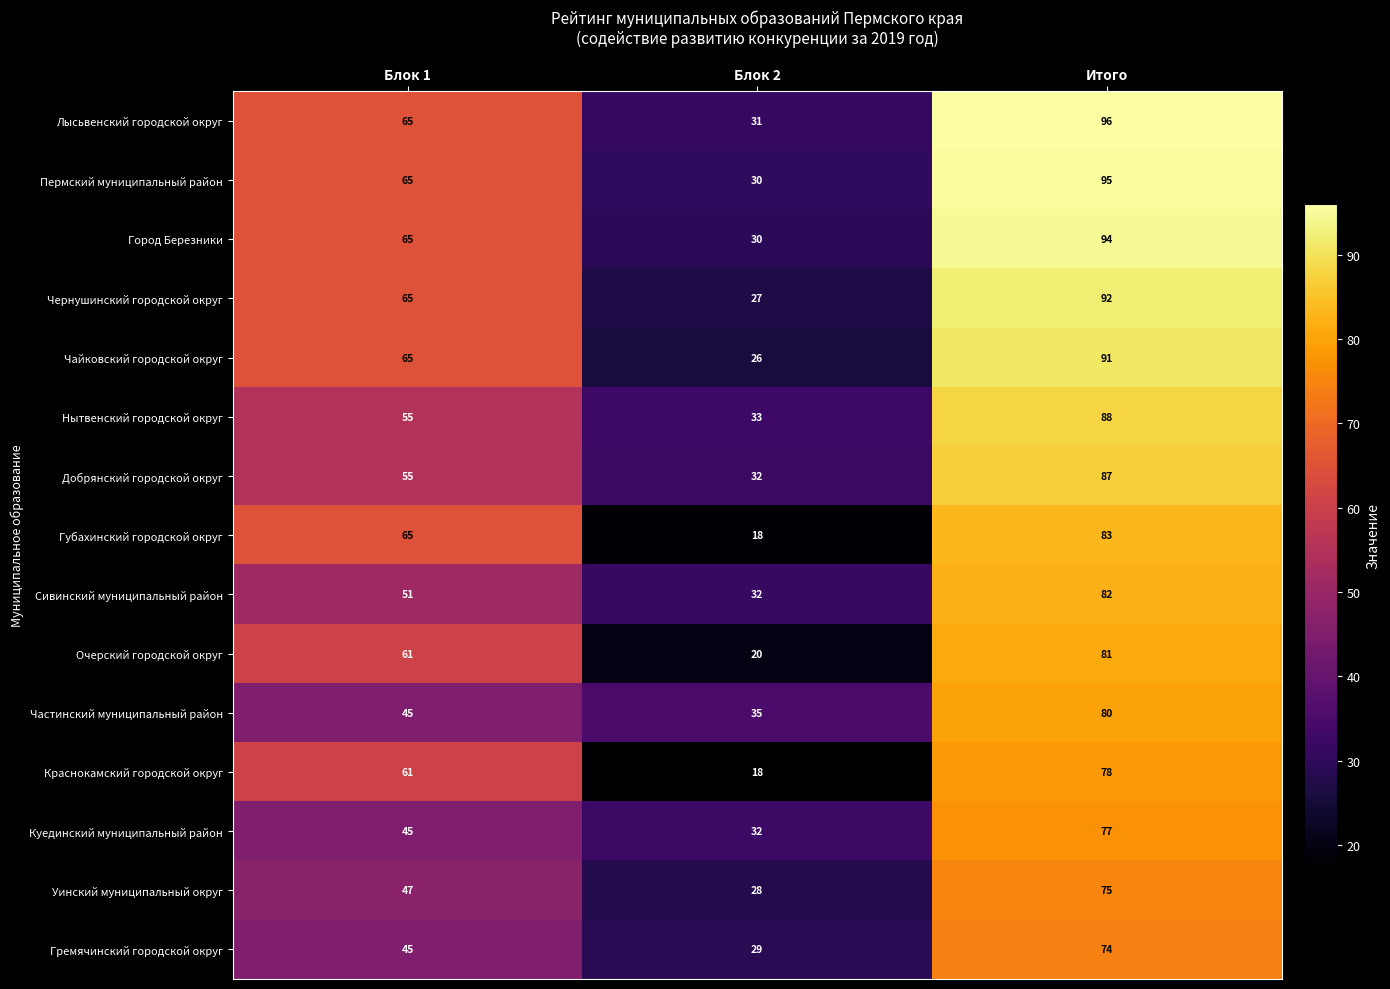

The value of Гремячинский городской округ at Блок 2 is 9. True or false?

False